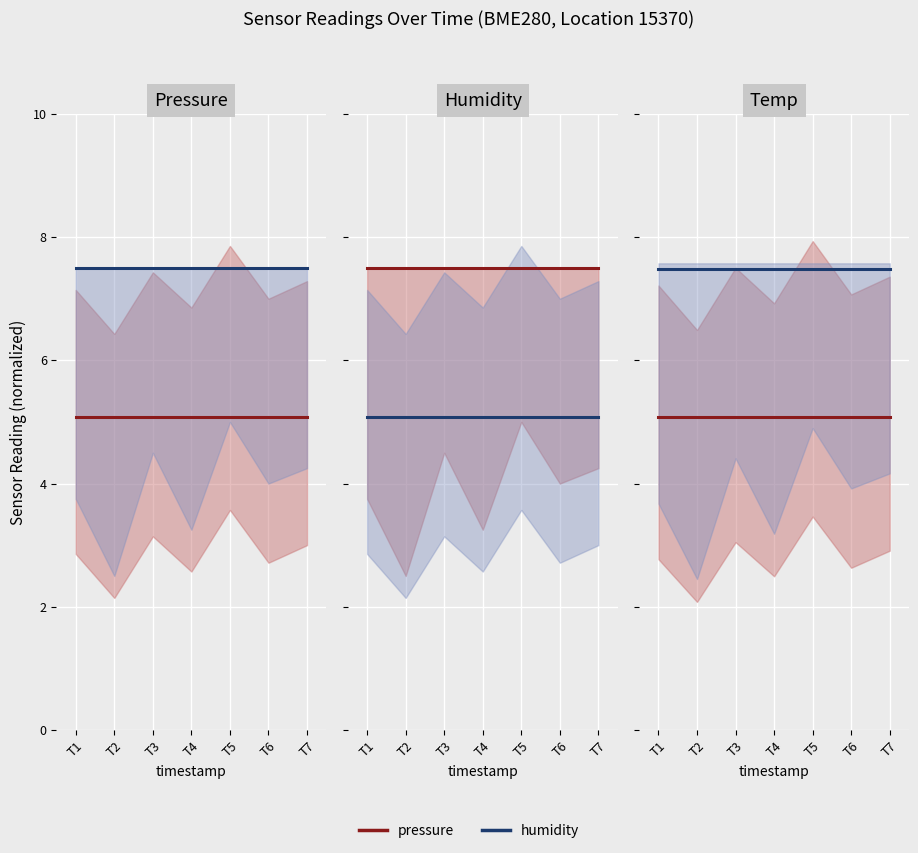

Is it true that pressure equals 5.1 at T4?

True